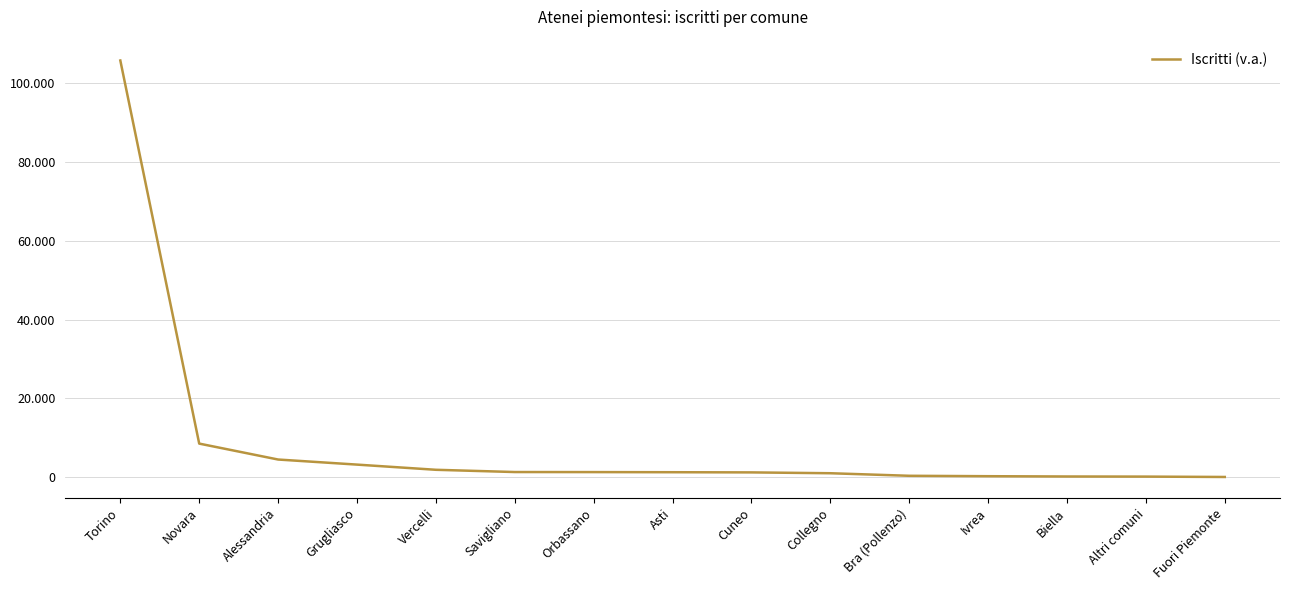

What is the sum of all values?

131272